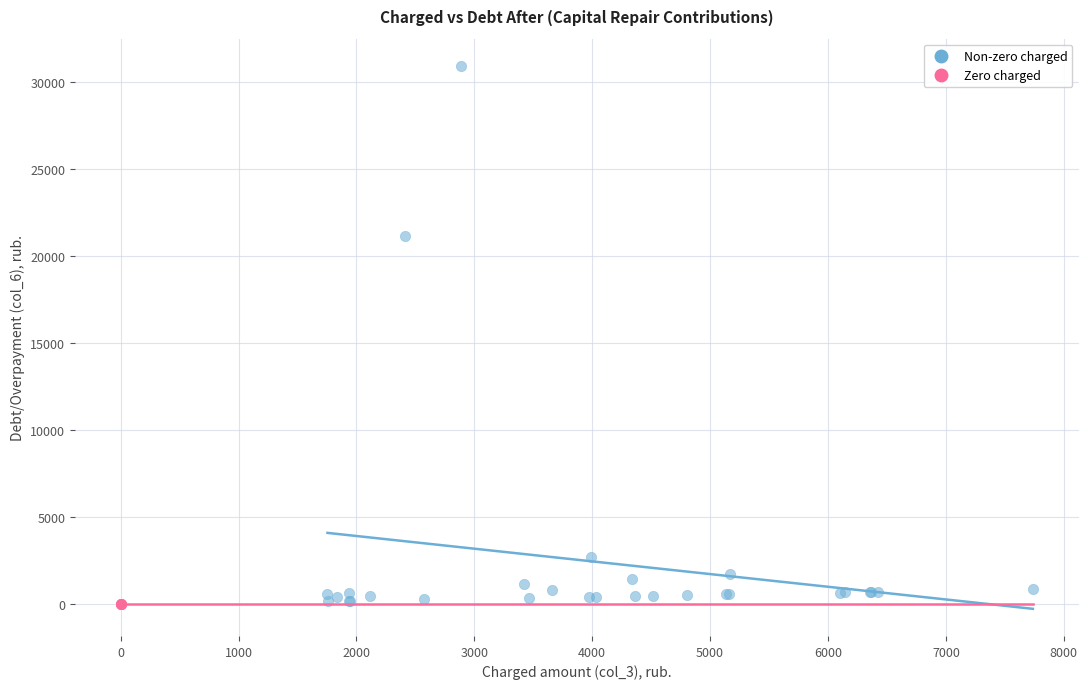

Which series contains the highest Y value?

Non-zero charged